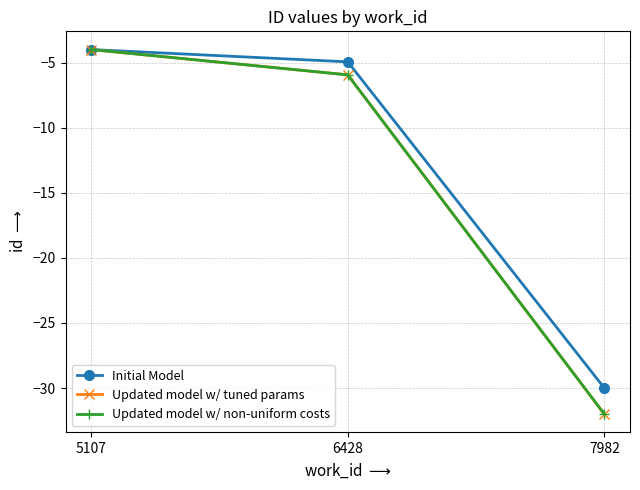

What is the value of the Initial Model point at the 3rd from the left?

-30.0